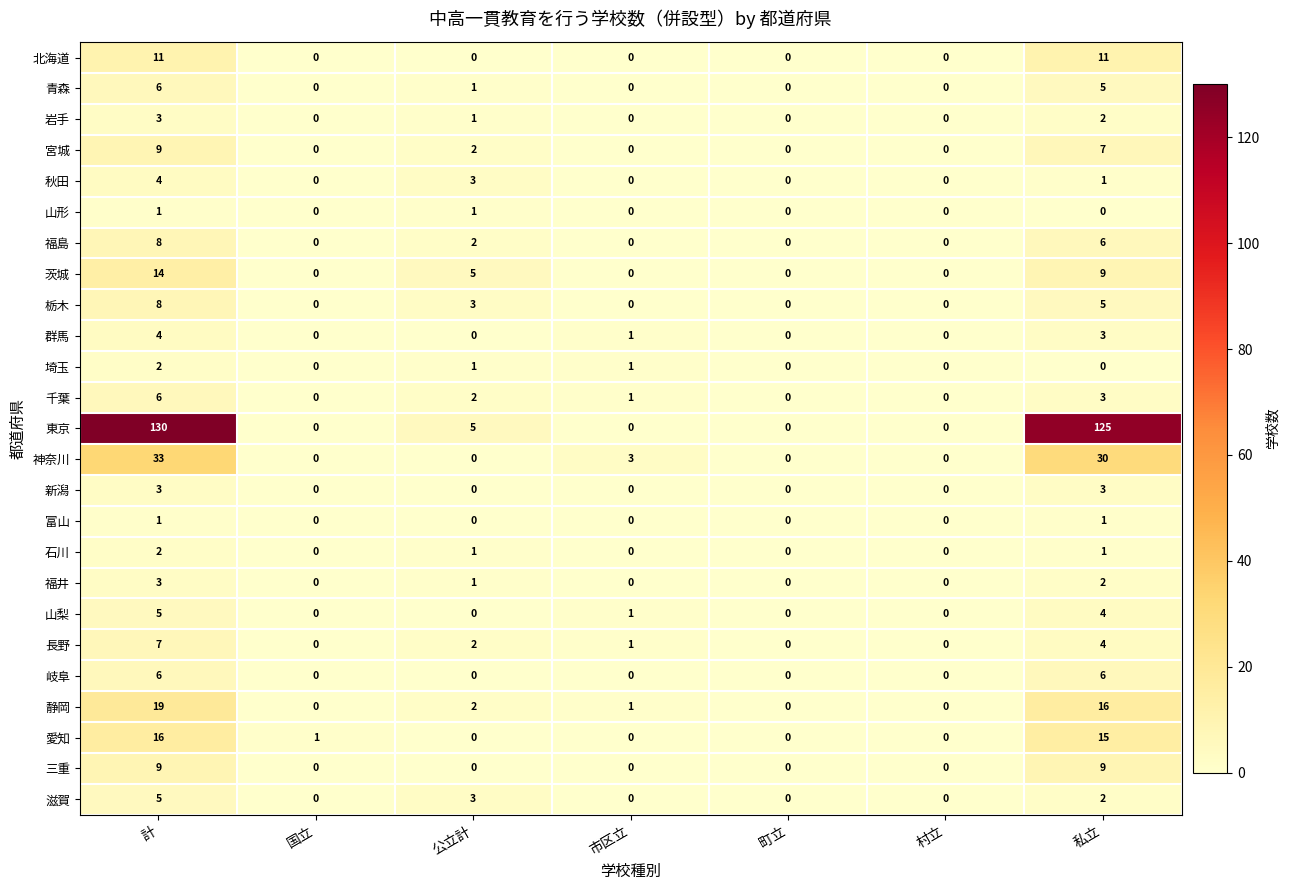

At how many categories does at least one series exceed 25?

2